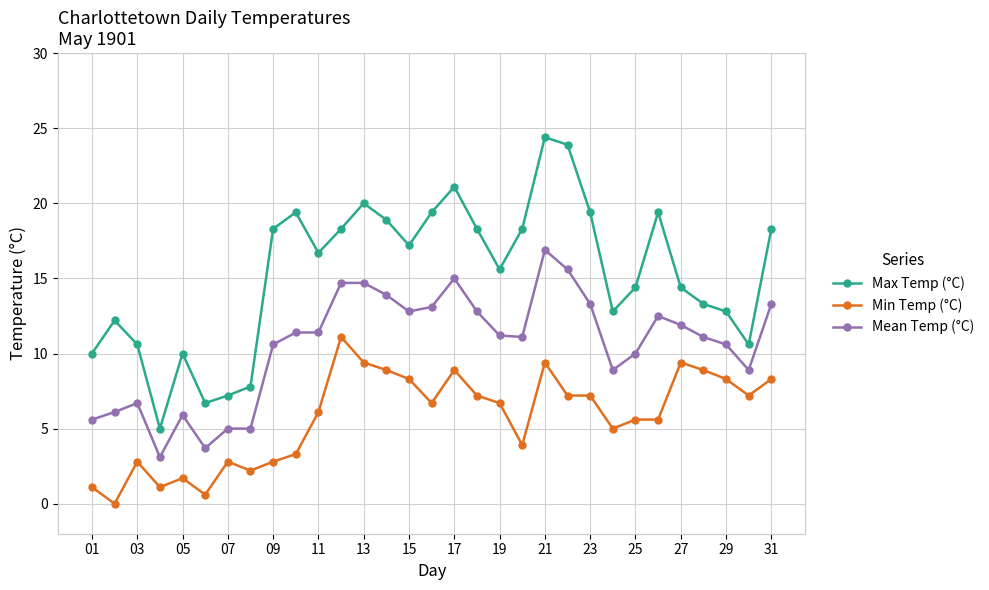

Which series has the largest total across all categories?

Max Temp (°C)